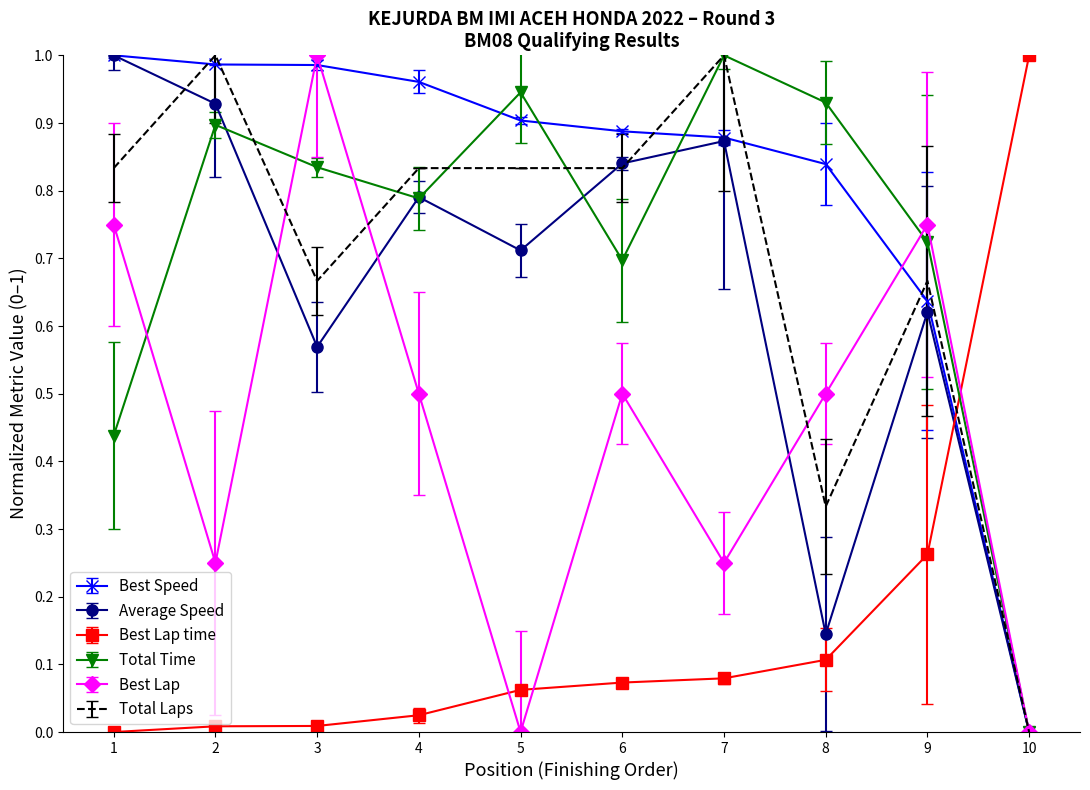

True or false: Best Speed has a value of 0.4 at 2.

False